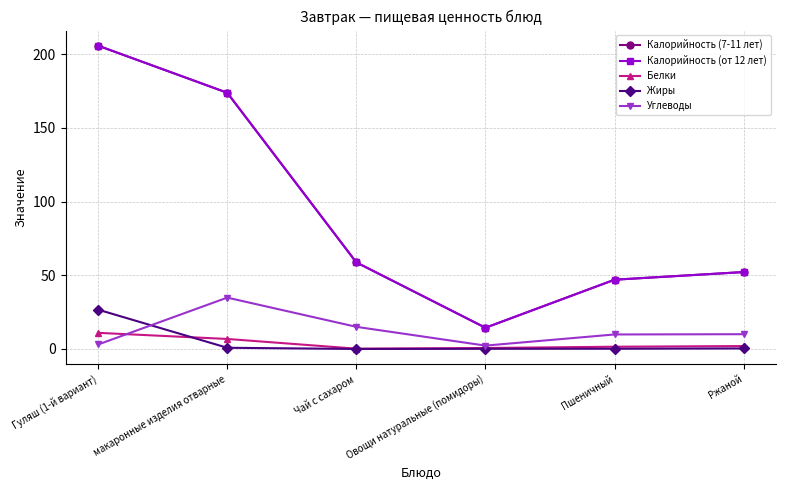

What is the maximum value shown in the chart?

205.8